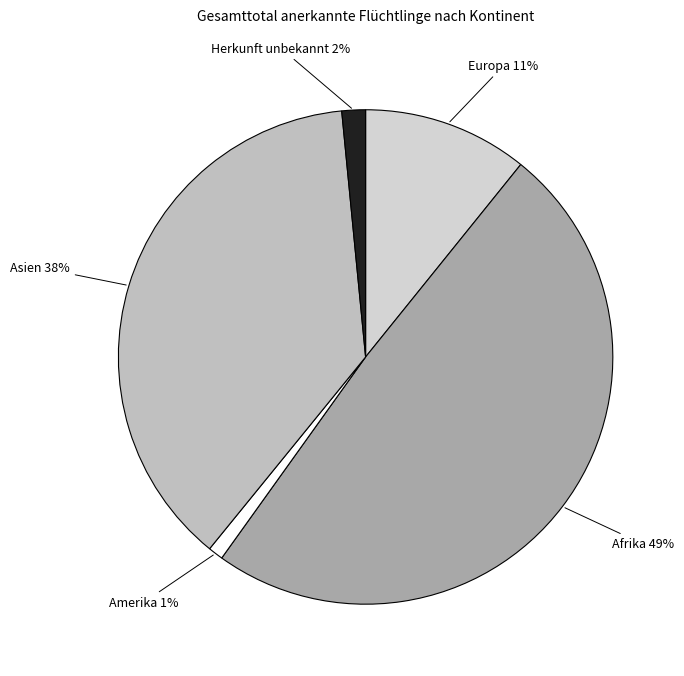

Between Asien 38% and Afrika 49%, which is larger?

Afrika 49%